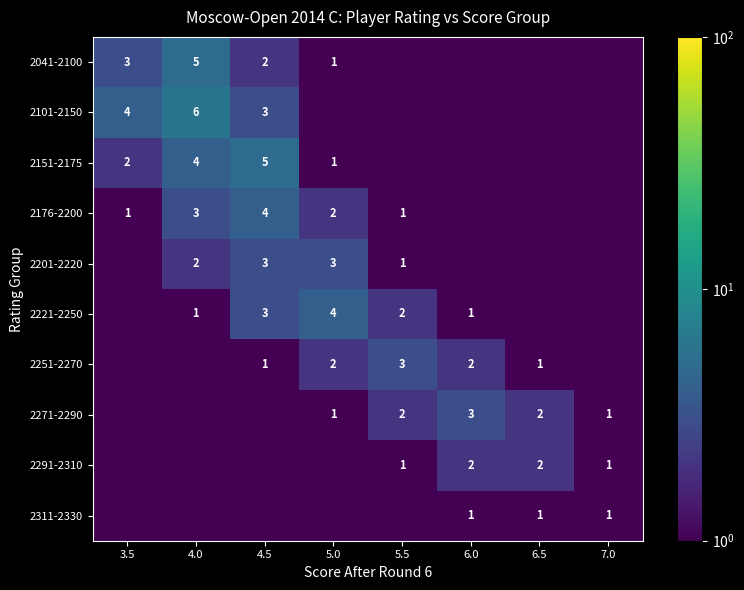

Is it true that 2151-2175 equals 8.7 at 4.5?

False